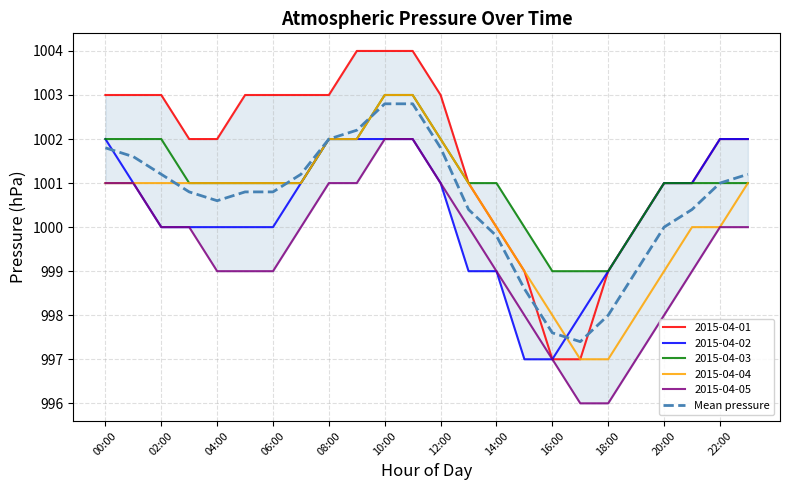

What is the label of the 24th point from the left?

23